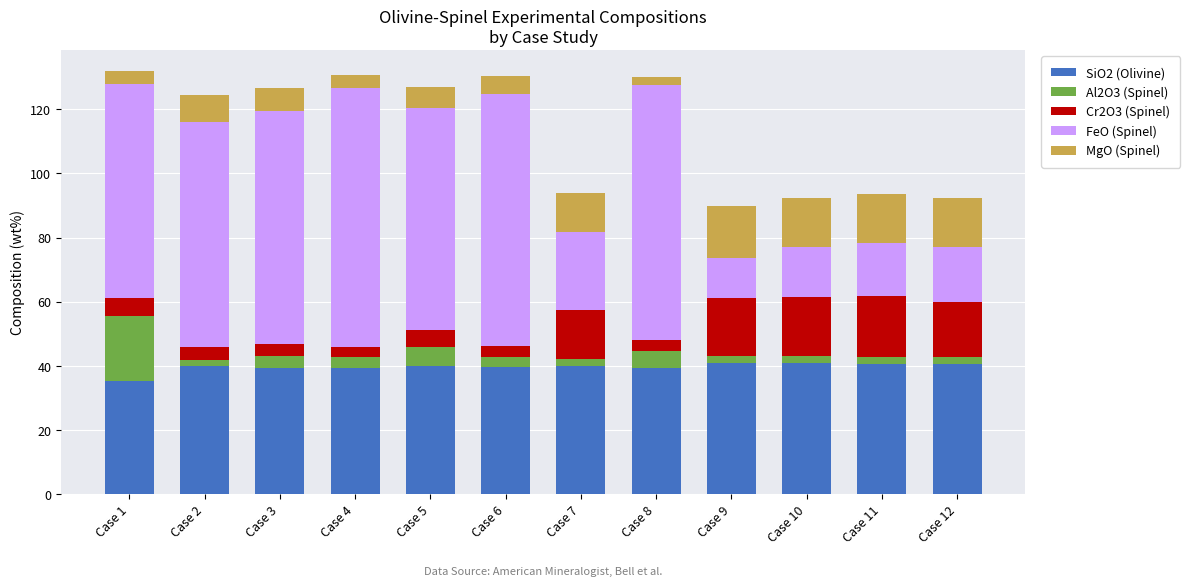

What are all the series names shown in the legend?

SiO2 (Olivine), Al2O3 (Spinel), Cr2O3 (Spinel), FeO (Spinel), MgO (Spinel)